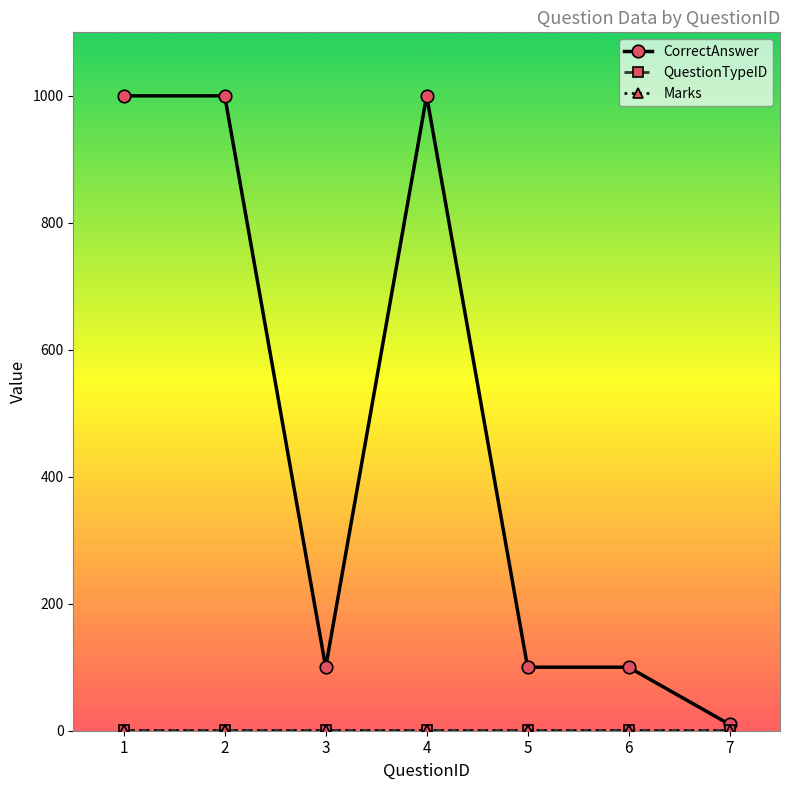

Reading left to right, list all the values displayed in this chart.

CorrectAnswer: 1000	1000	100	1000	100	100	10
QuestionTypeID: 1	1	1	1	1	1	1
Marks: 1	1	1	1	1	1	1